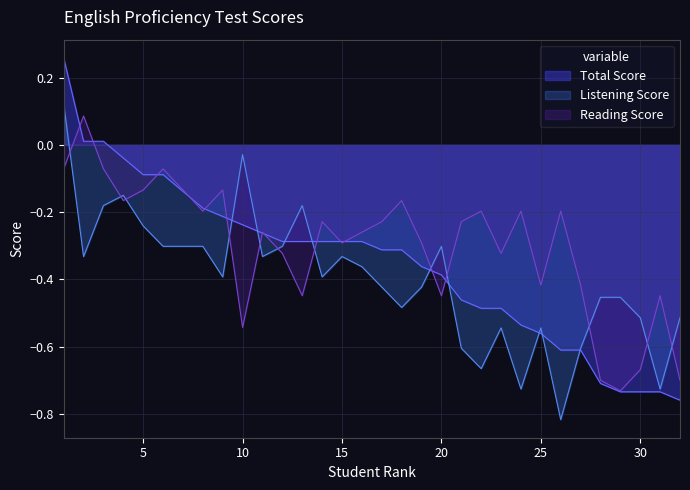

What is the difference between the maximum and second lowest values in the Total Score series?

1.0